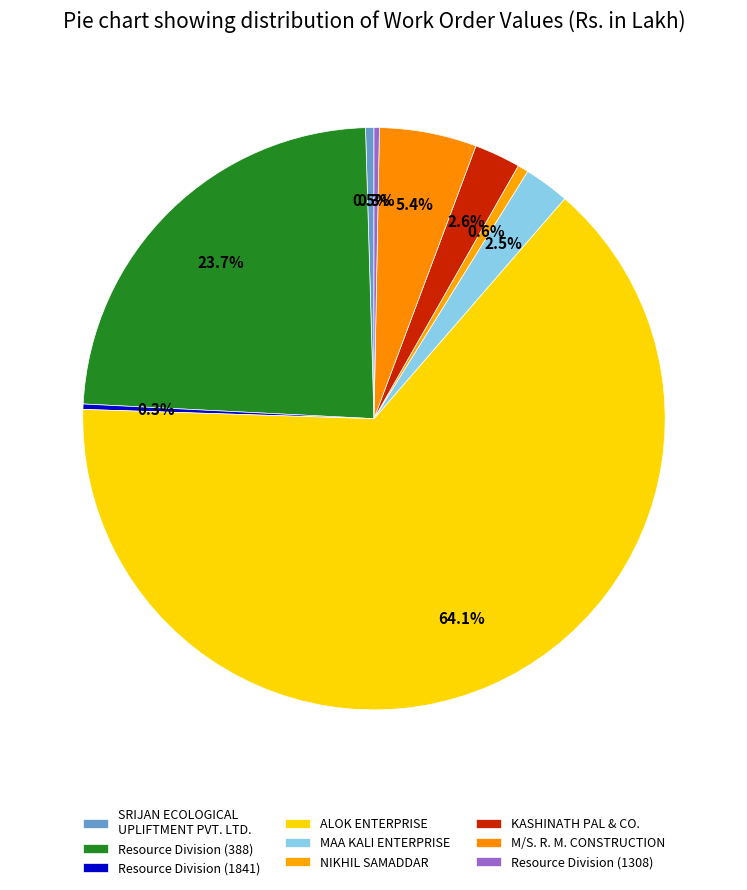

What is the largest slice in the pie chart?

ALOK ENTERPRISE